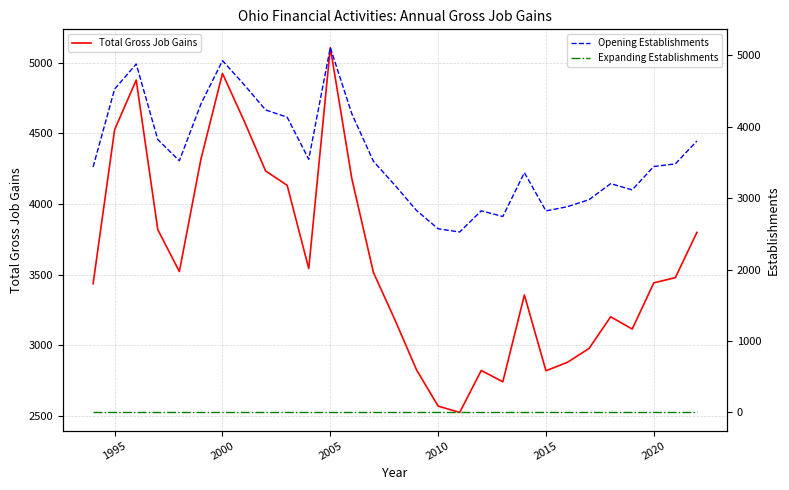

What is the minimum value for Opening Establishments?

2526